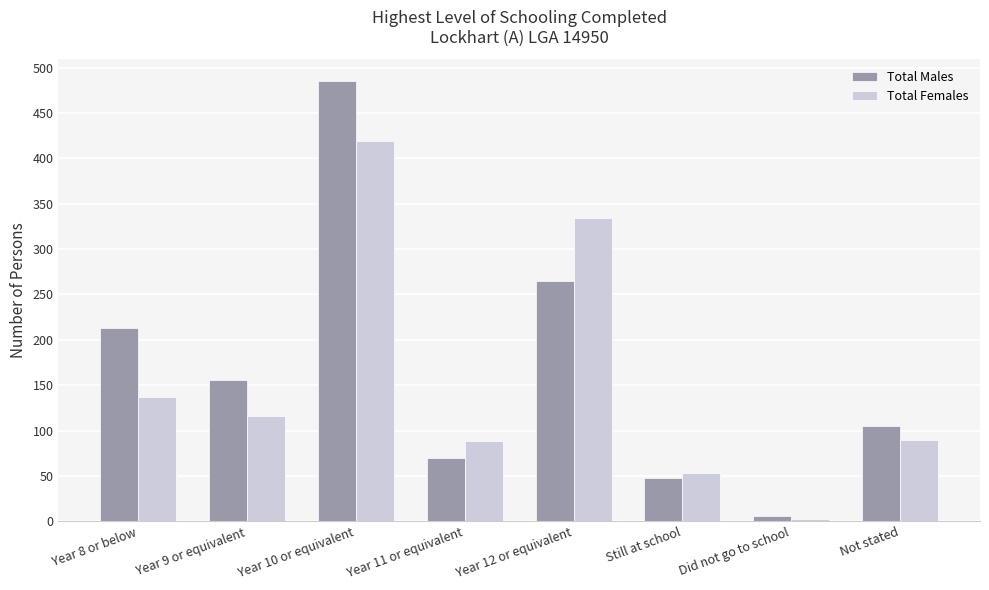

The Total Males series shows 265 at Year 12 or equivalent. True or false?

True